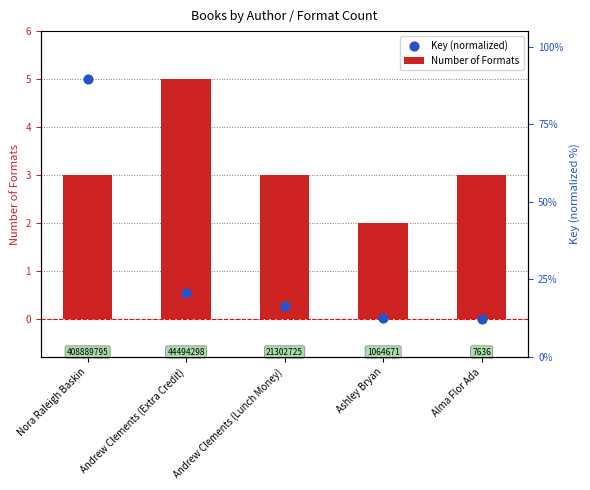

At how many categories does at least one series exceed 2?

4